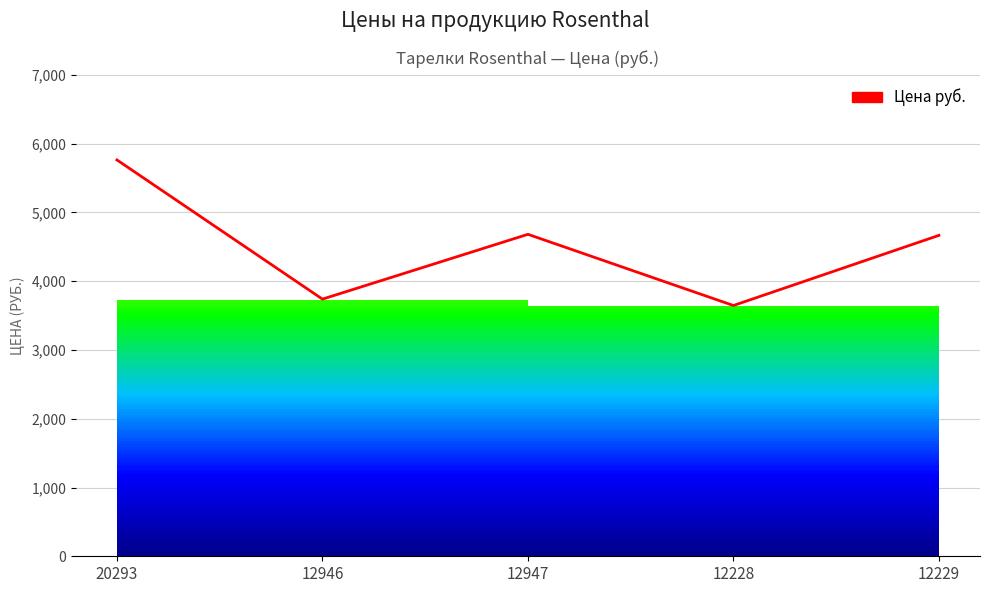

List the labels in order of value, largest first.

20293, 12947, 12229, 12946, 12228